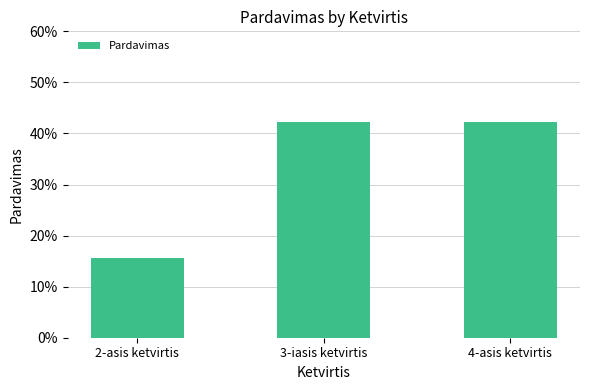

Are the bars horizontal?

No